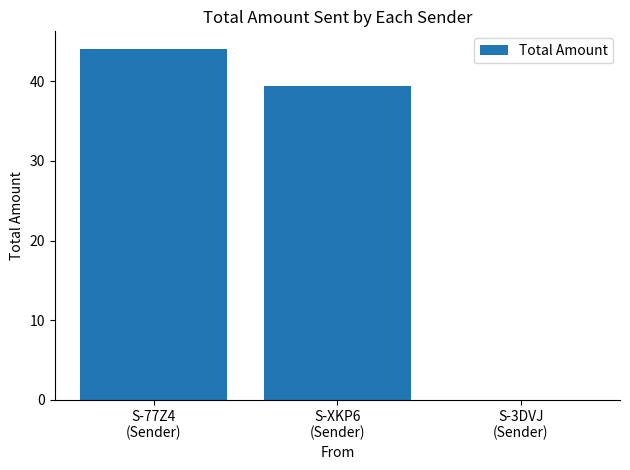

What is the sum of the values at S-3DVJ
(Sender) and S-XKP6
(Sender)?

39.4